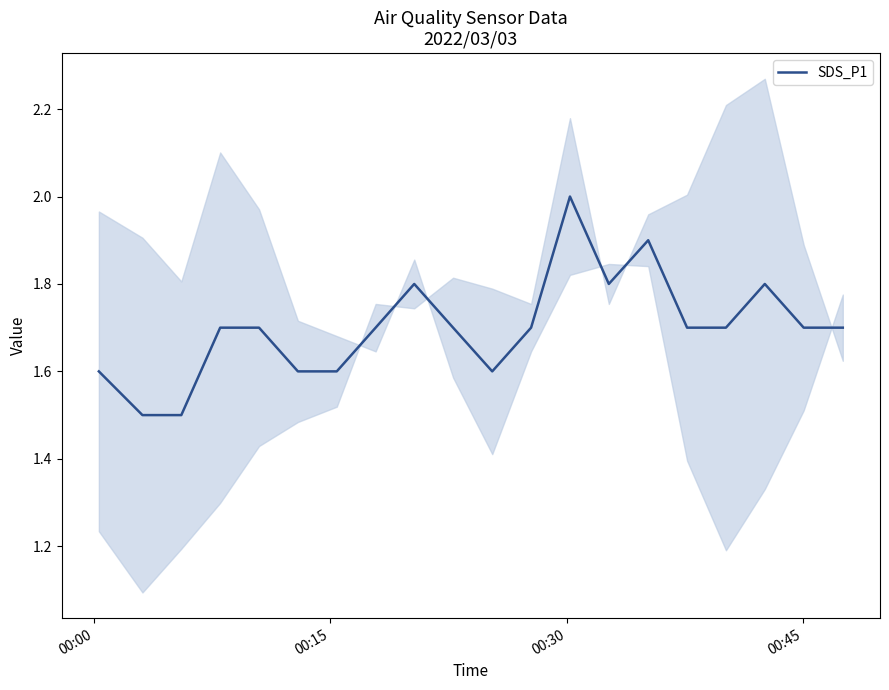

What is the maximum value for SDS_P1?

2.0